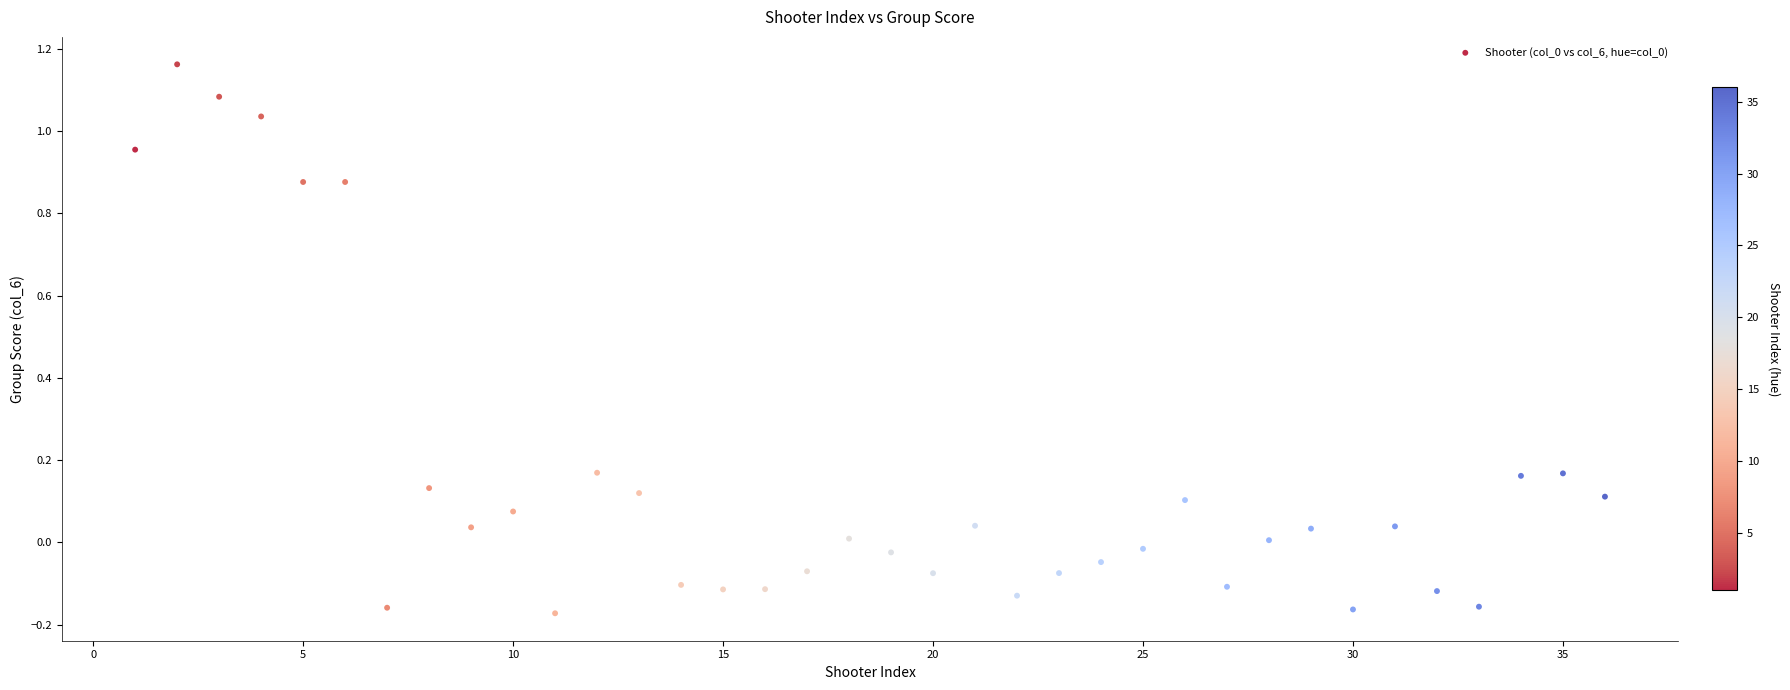

What is the range of X values (max minus min)?

35.0